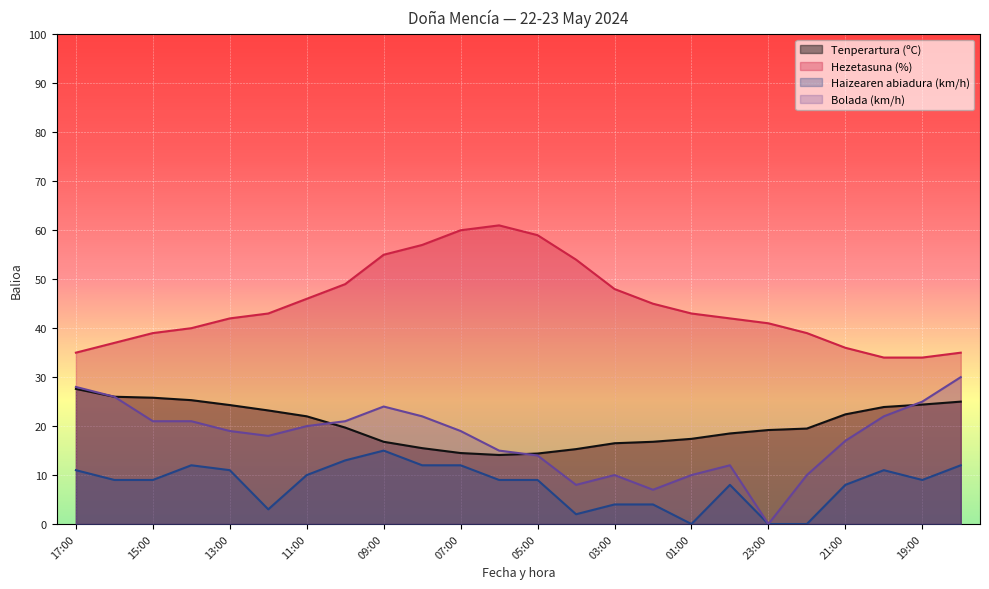

Which label corresponds to the smallest value in the chart?

01:00